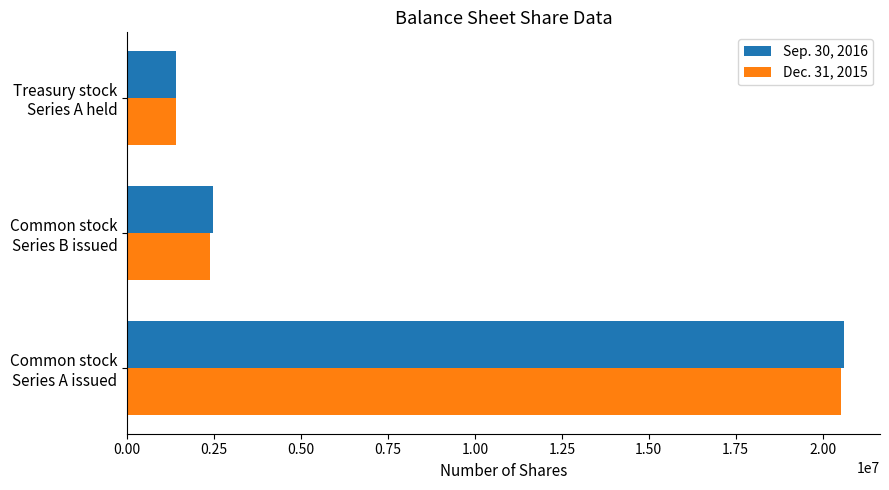

What is the maximum value for Sep. 30, 2016?

20620445